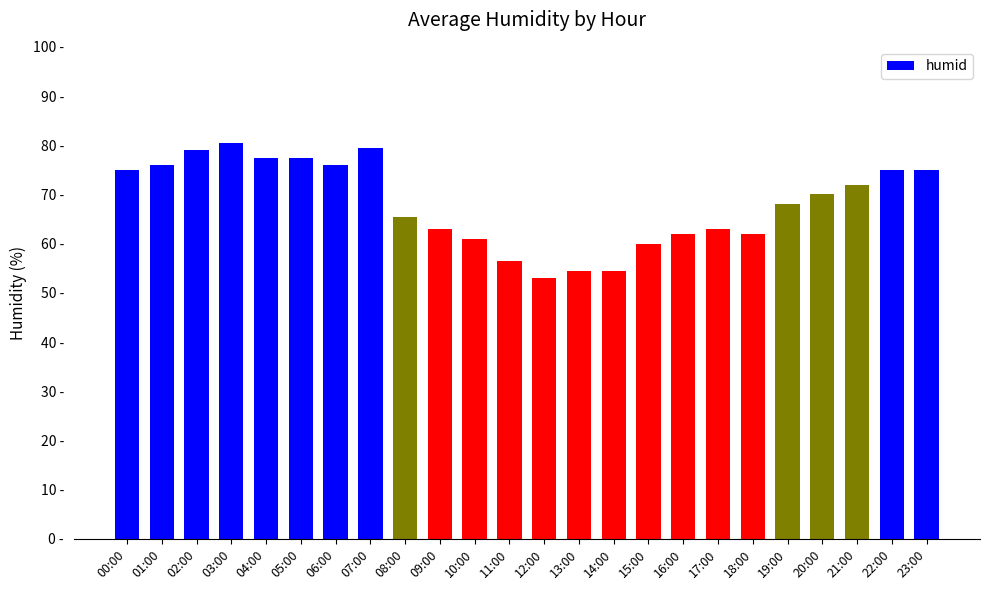

Does the chart contain any negative values?

No